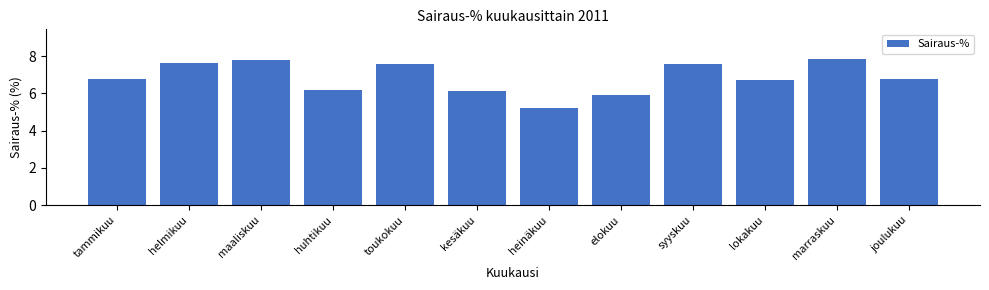

Reading left to right, list all the values displayed in this chart.

6.8	7.6	7.8	6.2	7.6	6.1	5.2	5.9	7.6	6.7	7.9	6.8